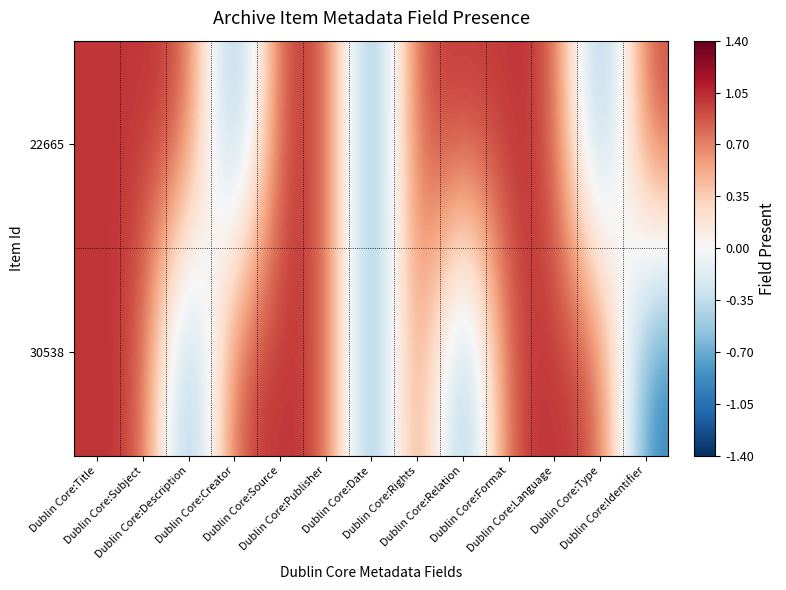

Reading left to right, transcribe all the data shown in this chart.

22665: Dublin Core:Title=1	Dublin Core:Subject=1	Dublin Core:Description=1	Dublin Core:Creator=-1	Dublin Core:Source=1	Dublin Core:Publisher=1	Dublin Core:Date=-1	Dublin Core:Rights=1	Dublin Core:Relation=1	Dublin Core:Format=1	Dublin Core:Language=1	Dublin Core:Type=-1	Dublin Core:Identifier=1
30538: Dublin Core:Title=1	Dublin Core:Subject=1	Dublin Core:Description=-1	Dublin Core:Creator=1	Dublin Core:Source=1	Dublin Core:Publisher=1	Dublin Core:Date=-1	Dublin Core:Rights=1	Dublin Core:Relation=-1	Dublin Core:Format=1	Dublin Core:Language=1	Dublin Core:Type=1	Dublin Core:Identifier=-1